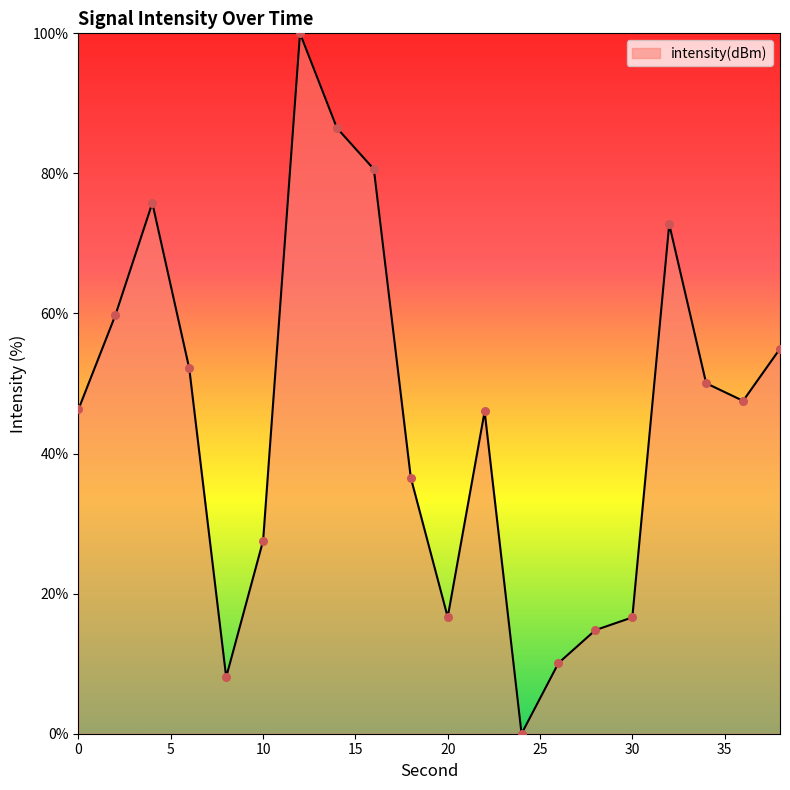

What is the maximum value shown in the chart?

100.0